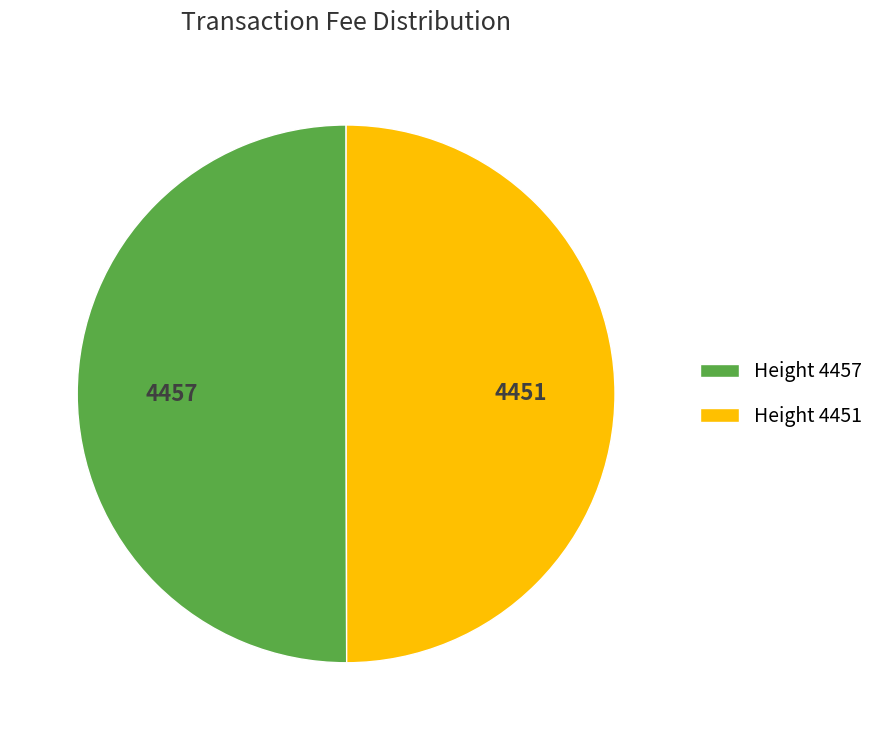

Combined, do Height 4457 and Height 4451 account for over 50%?

Yes